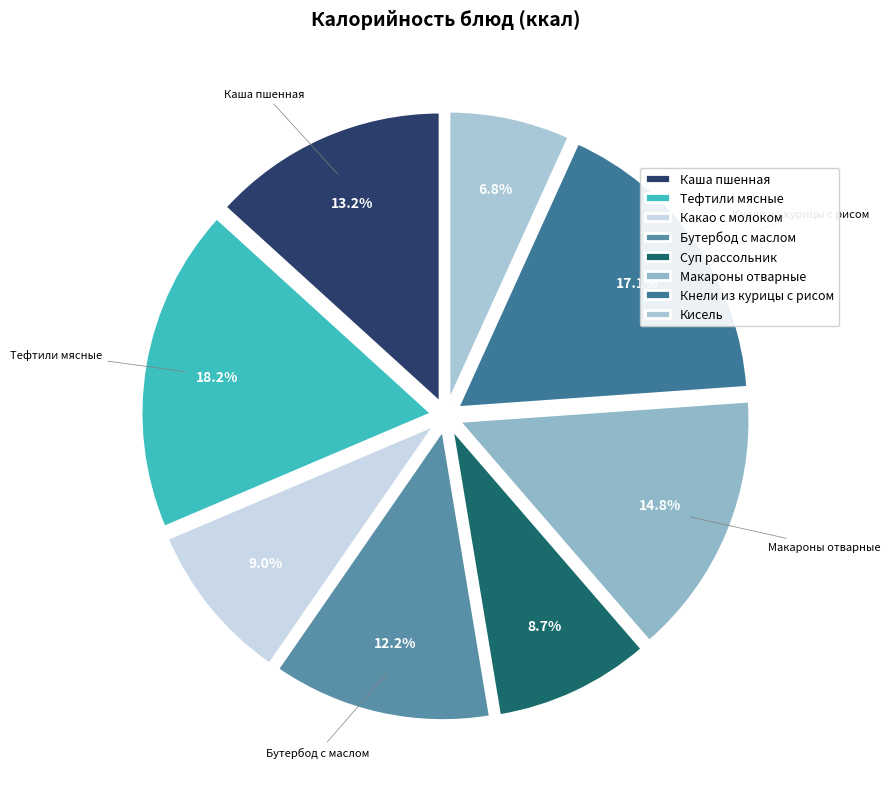

Does any single category account for the majority?

No